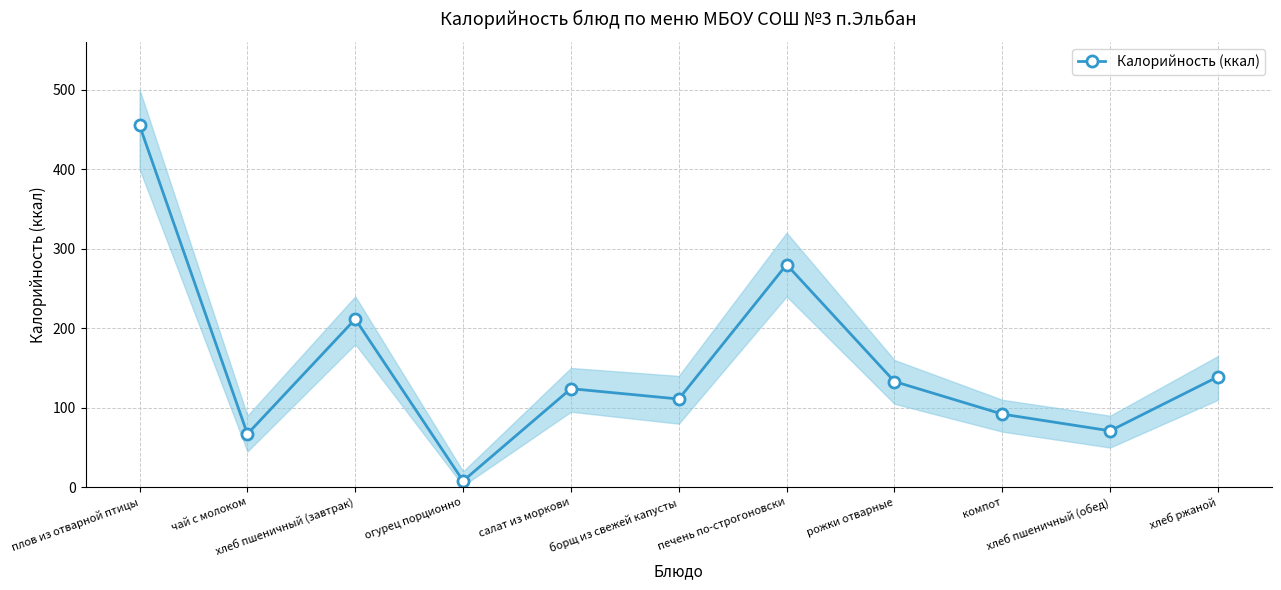

What is the difference between the maximum and minimum values?

447.0